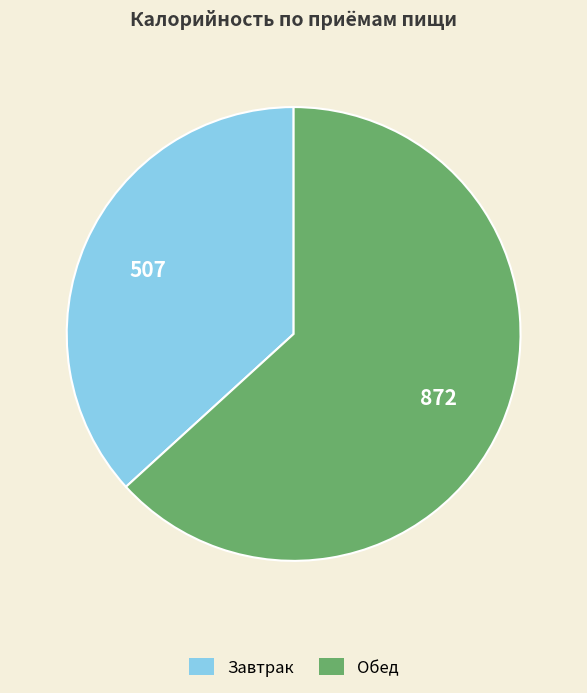

Is it true that Обед is 63% of the pie?

True